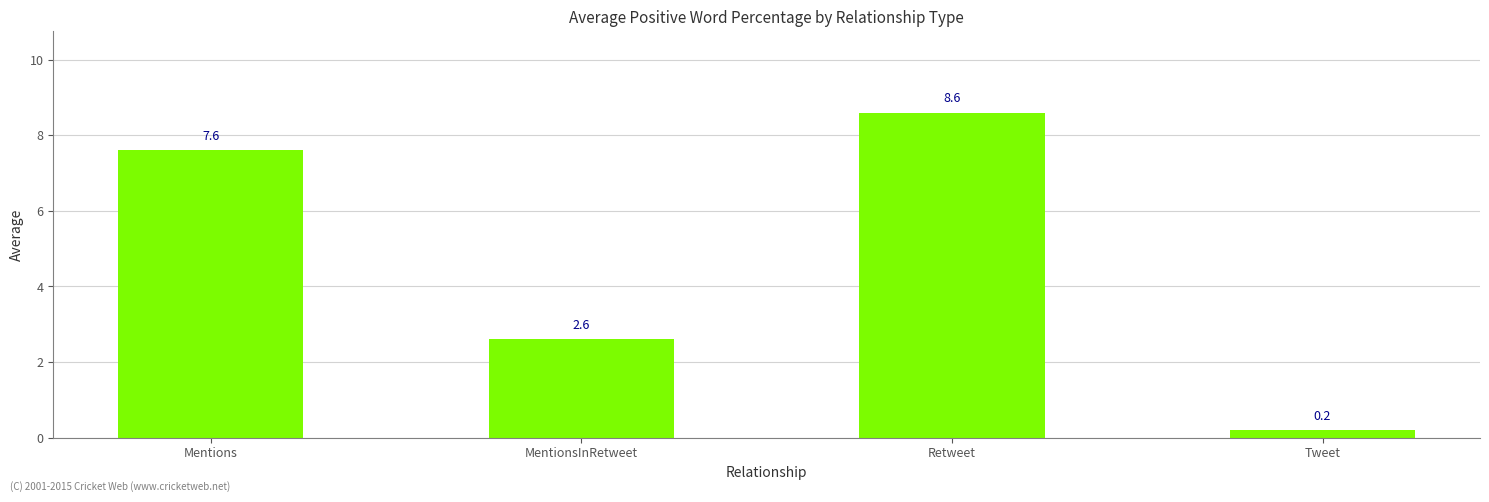

At which category does the chart reach its minimum across all series?

Tweet